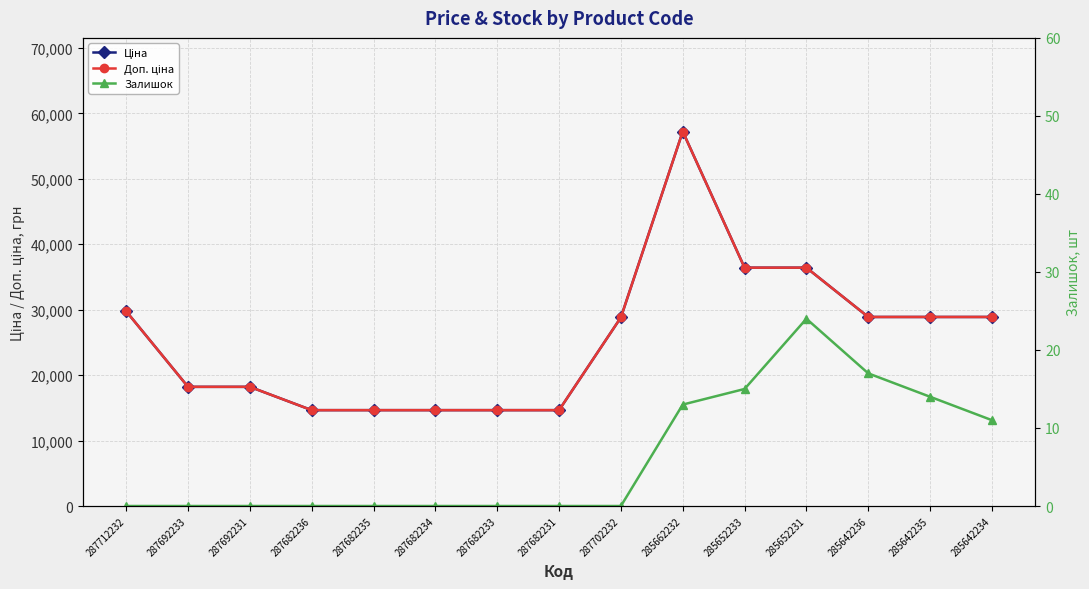

Which series has the largest total across all categories?

Ціна